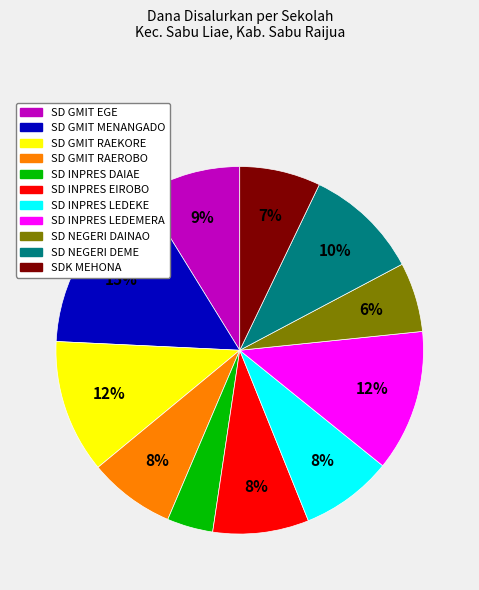

How many slices are in this pie chart?

11